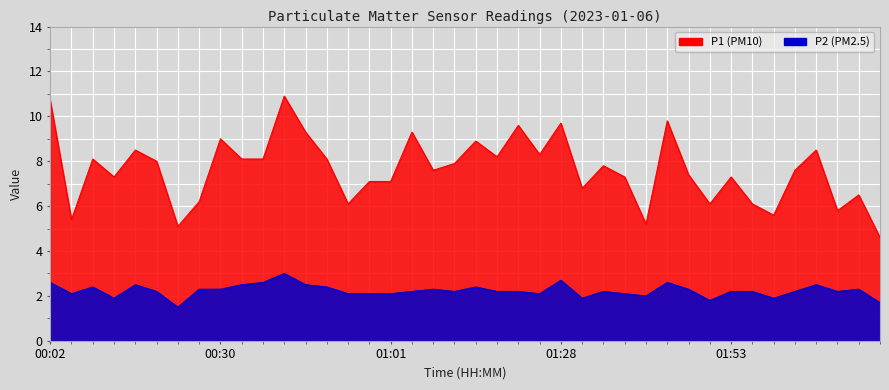

Between 01:16 and 01:37, which series saw the biggest shift?

P1